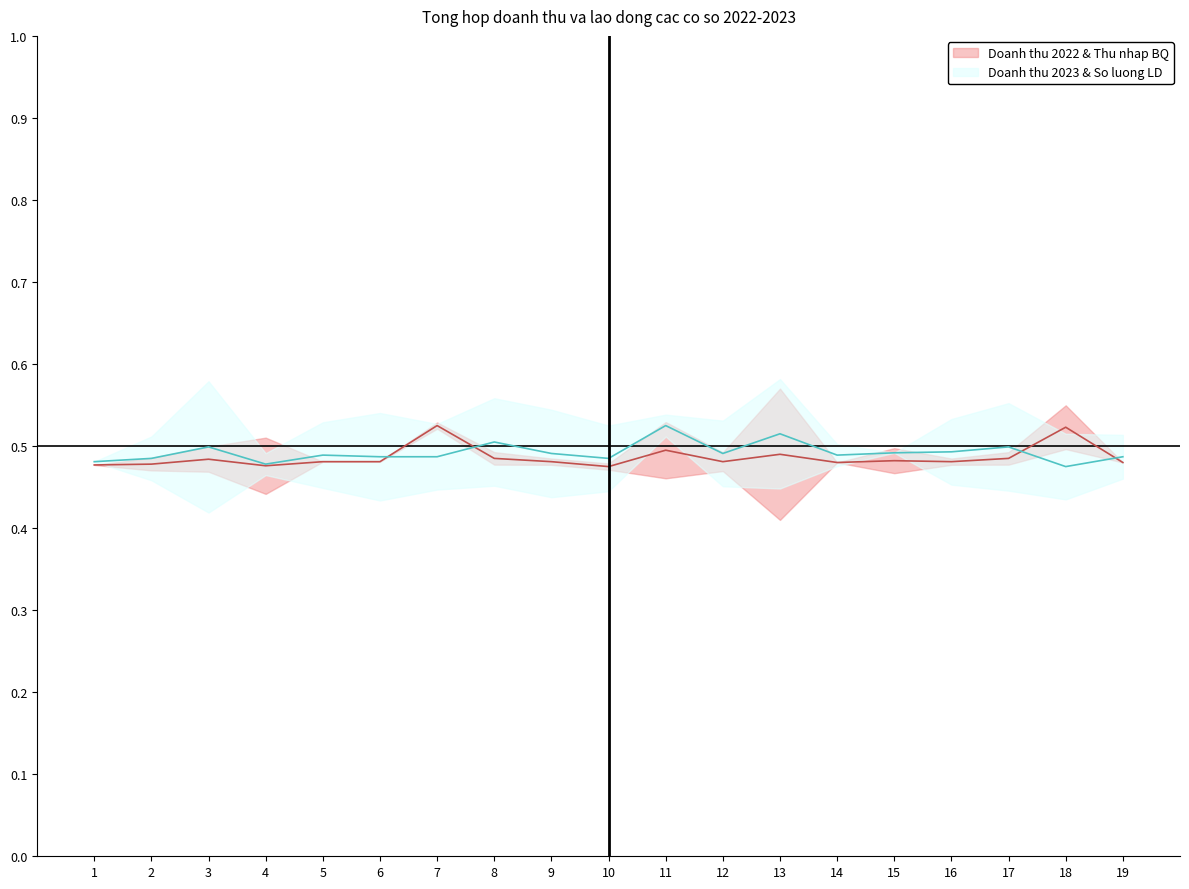

The Doanh thu 2023 & So luong LD series shows 0.5 at 13. True or false?

True